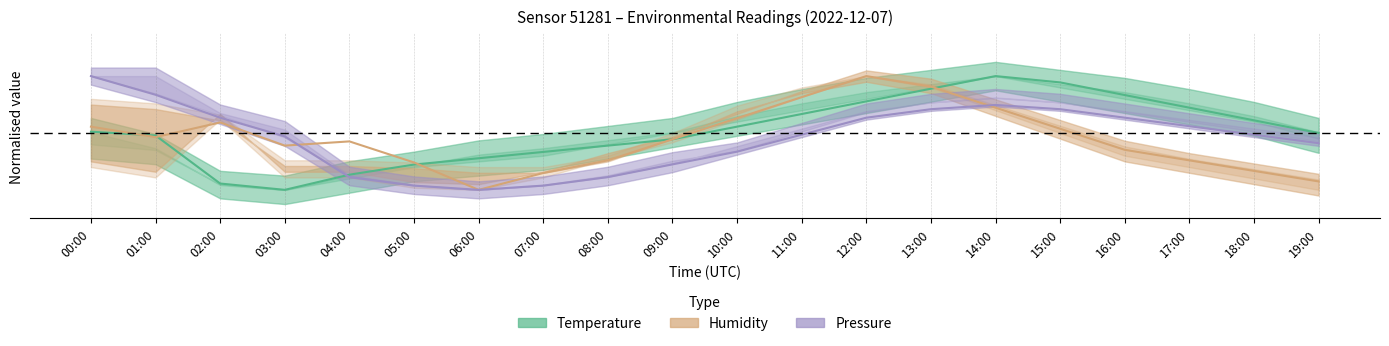

Is this an area chart (filled region under the line)?

No